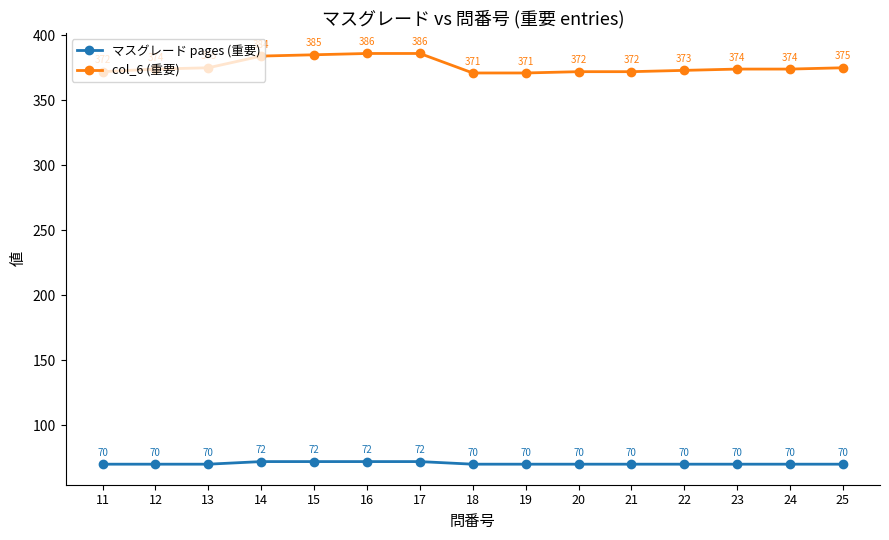

What is the approximate value of col_6 (重要) at 20, to the nearest 10?

370